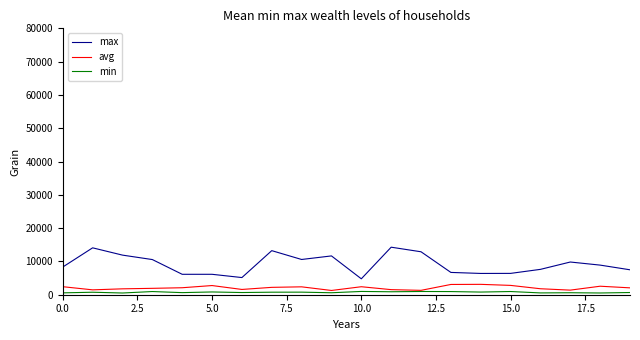

True or false: avg and max intersect in this chart.

False